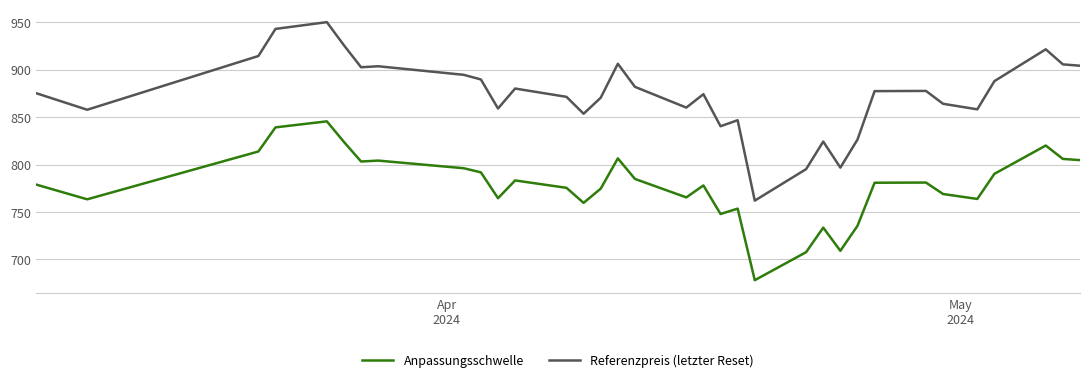

What is the difference between the maximum and minimum values in the Referenzpreis (letzter Reset) series?

188.0